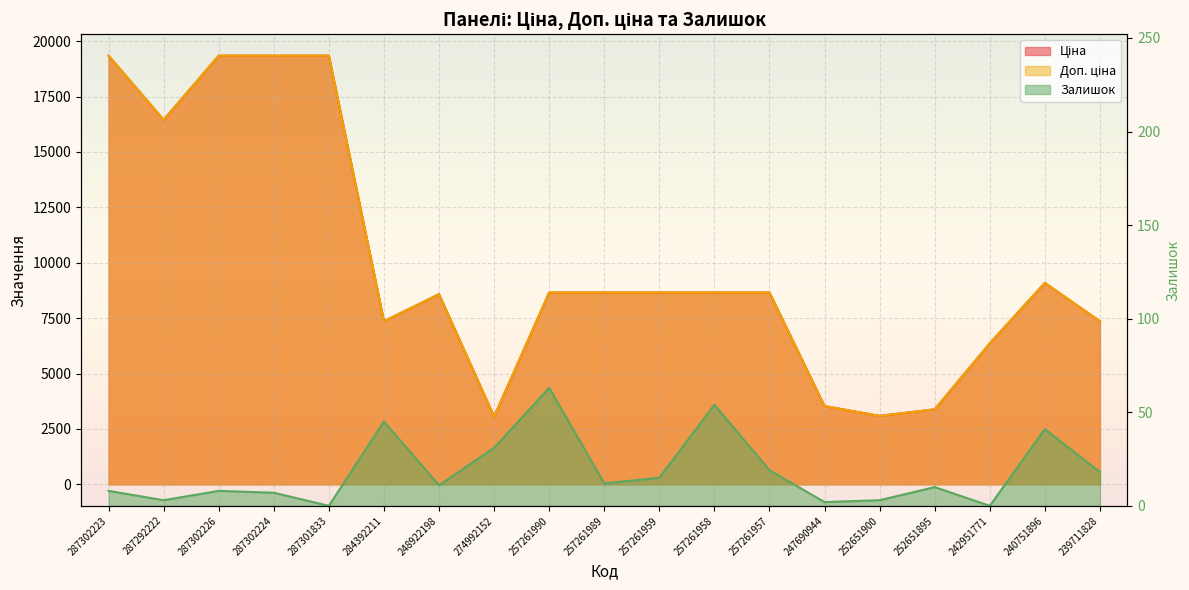

List the labels in order of Ціна value, smallest first.

274992152, 252651900, 252651895, 247690944, 242951771, 284392211, 239711828, 248922198, 257261990, 257261989, 257261959, 257261958, 257261957, 240751896, 287292222, 287302223, 287302226, 287302224, 287301833